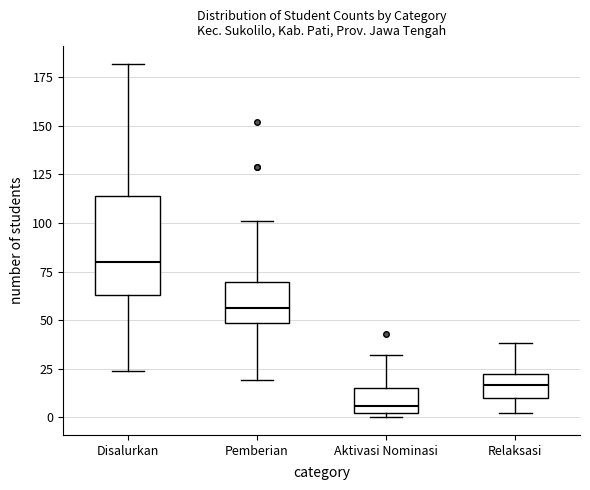

Which box's median line is the lowest?

Aktivasi Nominasi